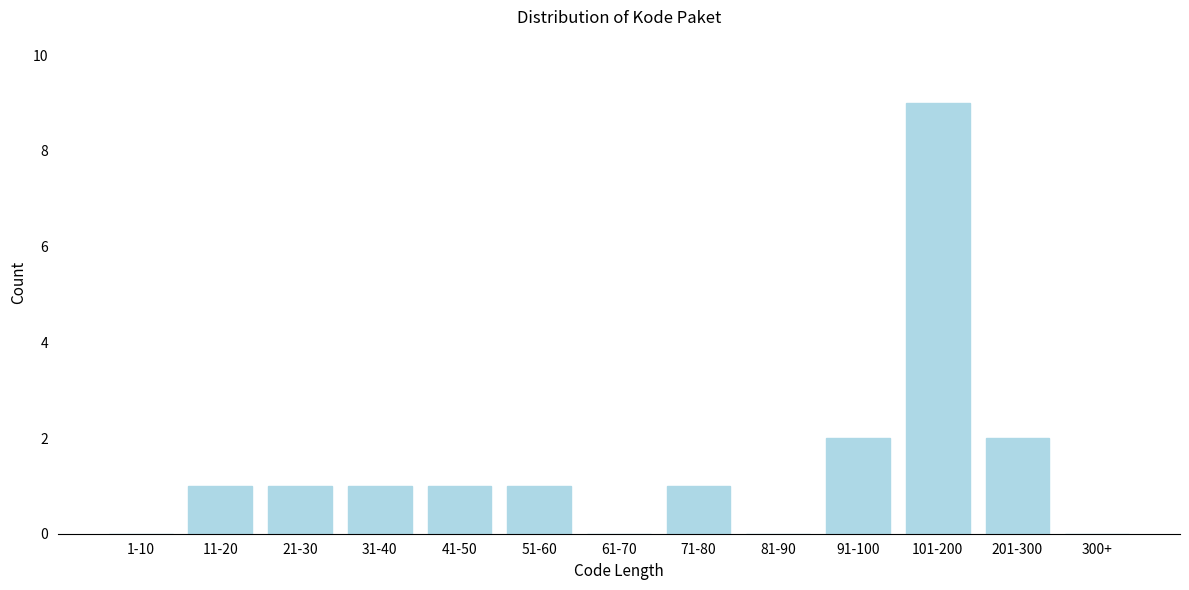

Reading left to right, what are all the values shown in this chart?

1-10=0	11-20=1	21-30=1	31-40=1	41-50=1	51-60=1	61-70=0	71-80=1	81-90=0	91-100=2	101-200=9	201-300=2	300+=0